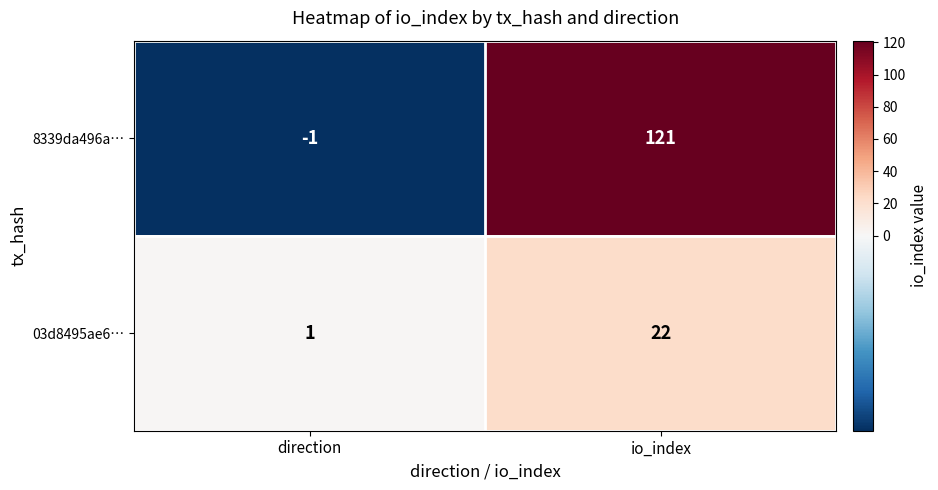

Reading left to right, transcribe all the data shown in this chart.

8339da496a…: direction=-1	io_index=121
03d8495ae6…: direction=1	io_index=22